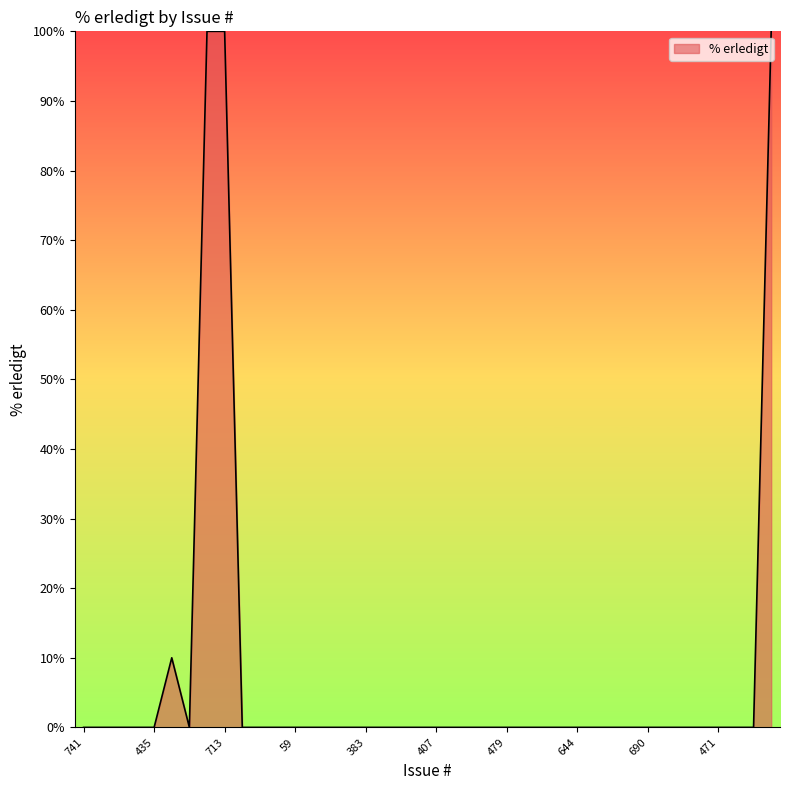

What is the difference between the maximum and minimum values?

100